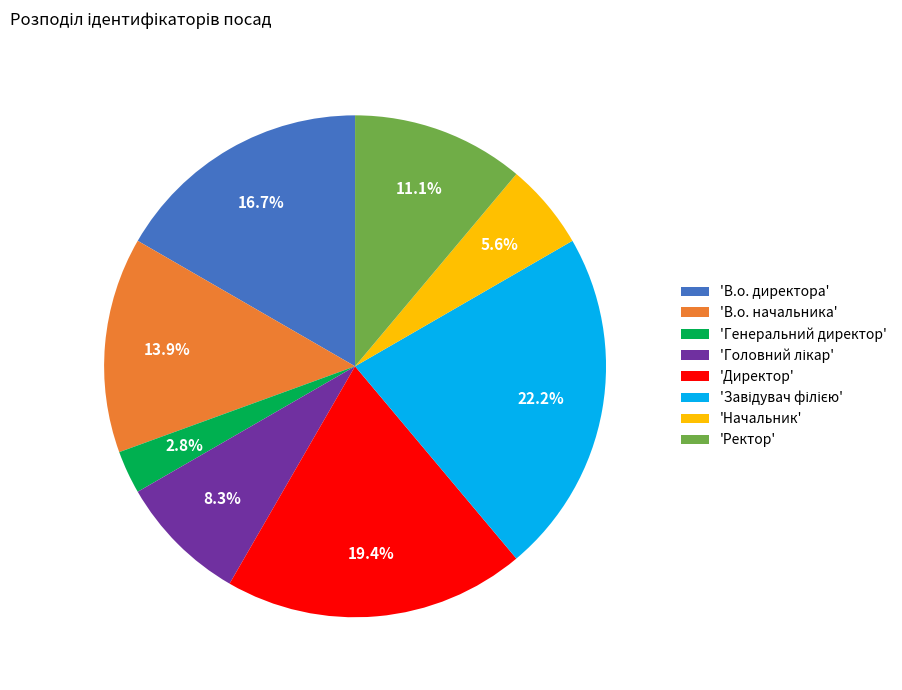

What is the smallest slice in the pie chart?

'Генеральний директор'